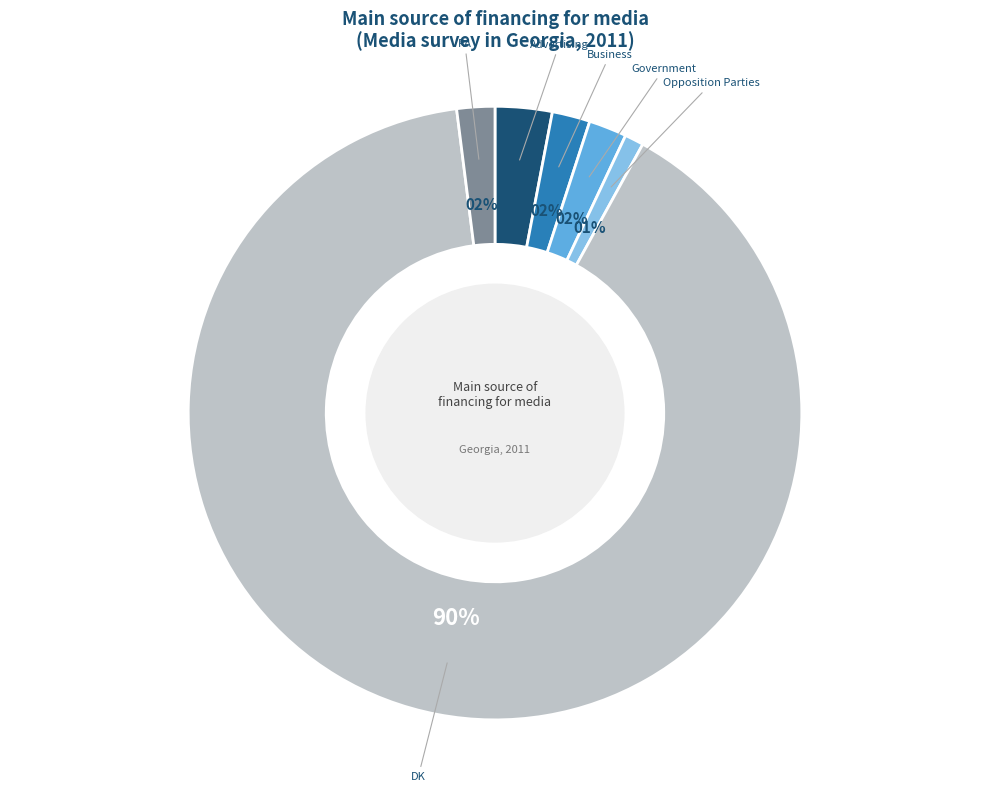

The RA slice represents 14% of the pie. True or false?

False